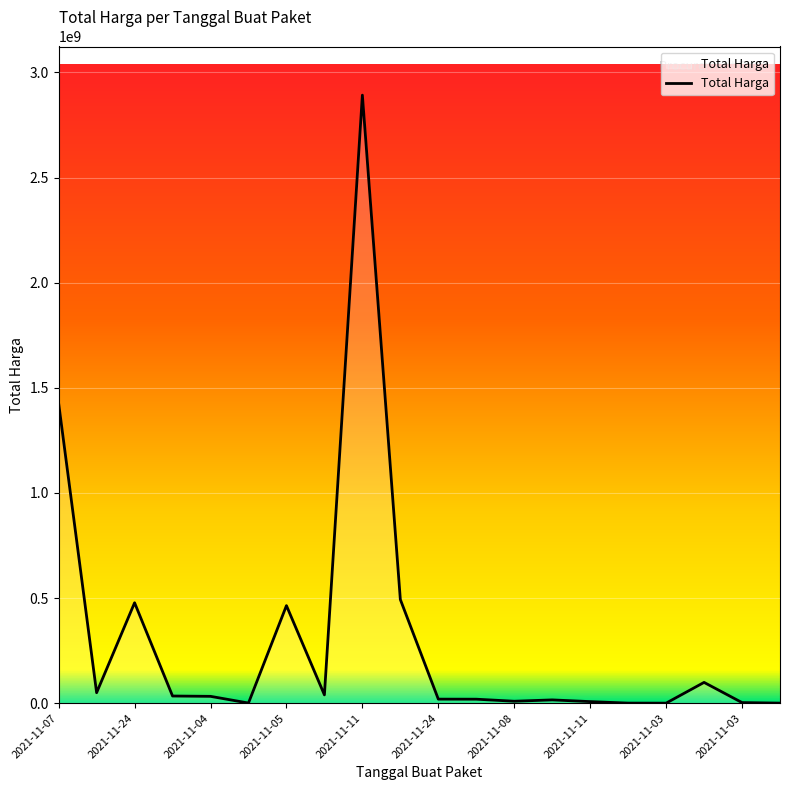

What is the difference between the maximum and minimum values?

2892044000